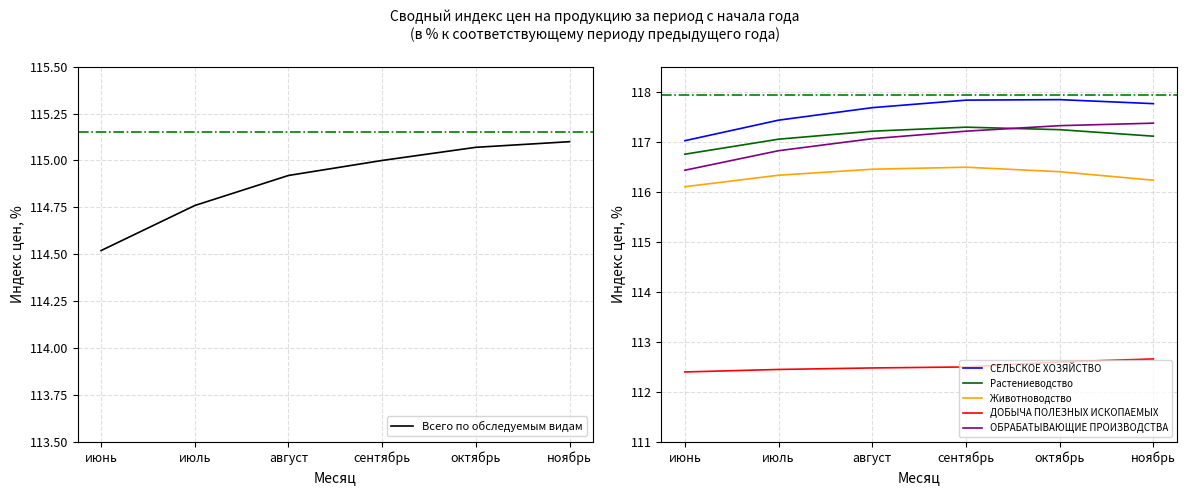

At which label does ОБРАБАТЫВАЮЩИЕ ПРОИЗВОДСТВА first exceed 117?

август